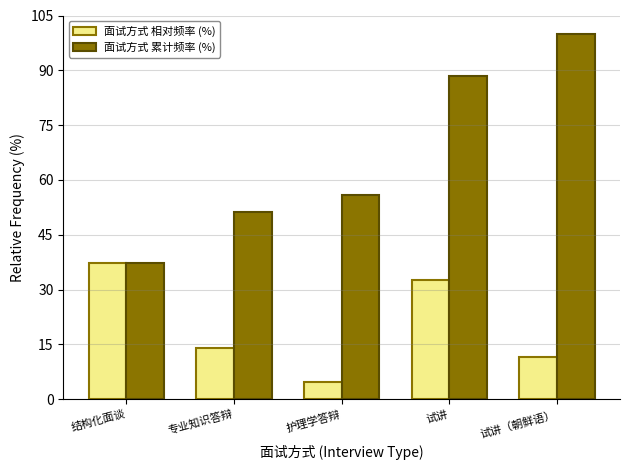

The 面试方式 累计频率 (%) series shows 51.2 at 专业知识答辩. True or false?

True